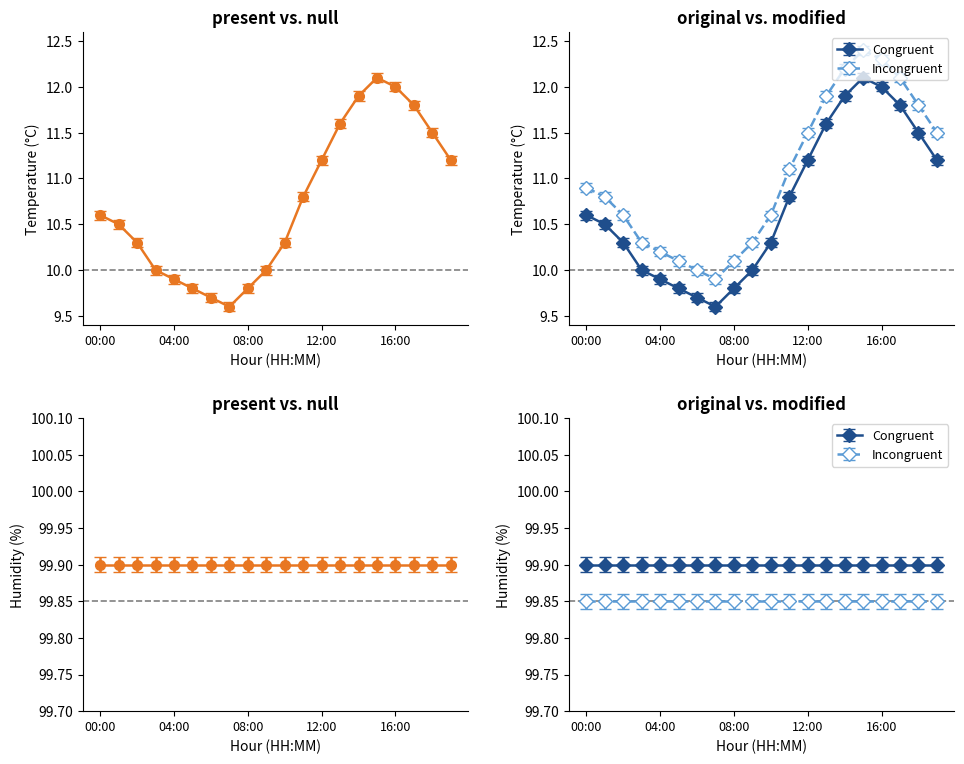

True or false: there are more than 0 points higher than both neighbors.

True